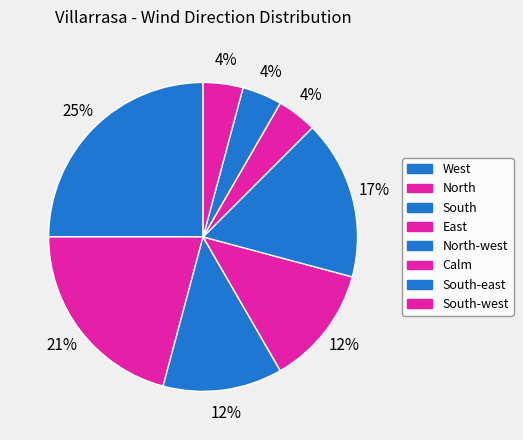

Between North-west and North, which is larger?

North